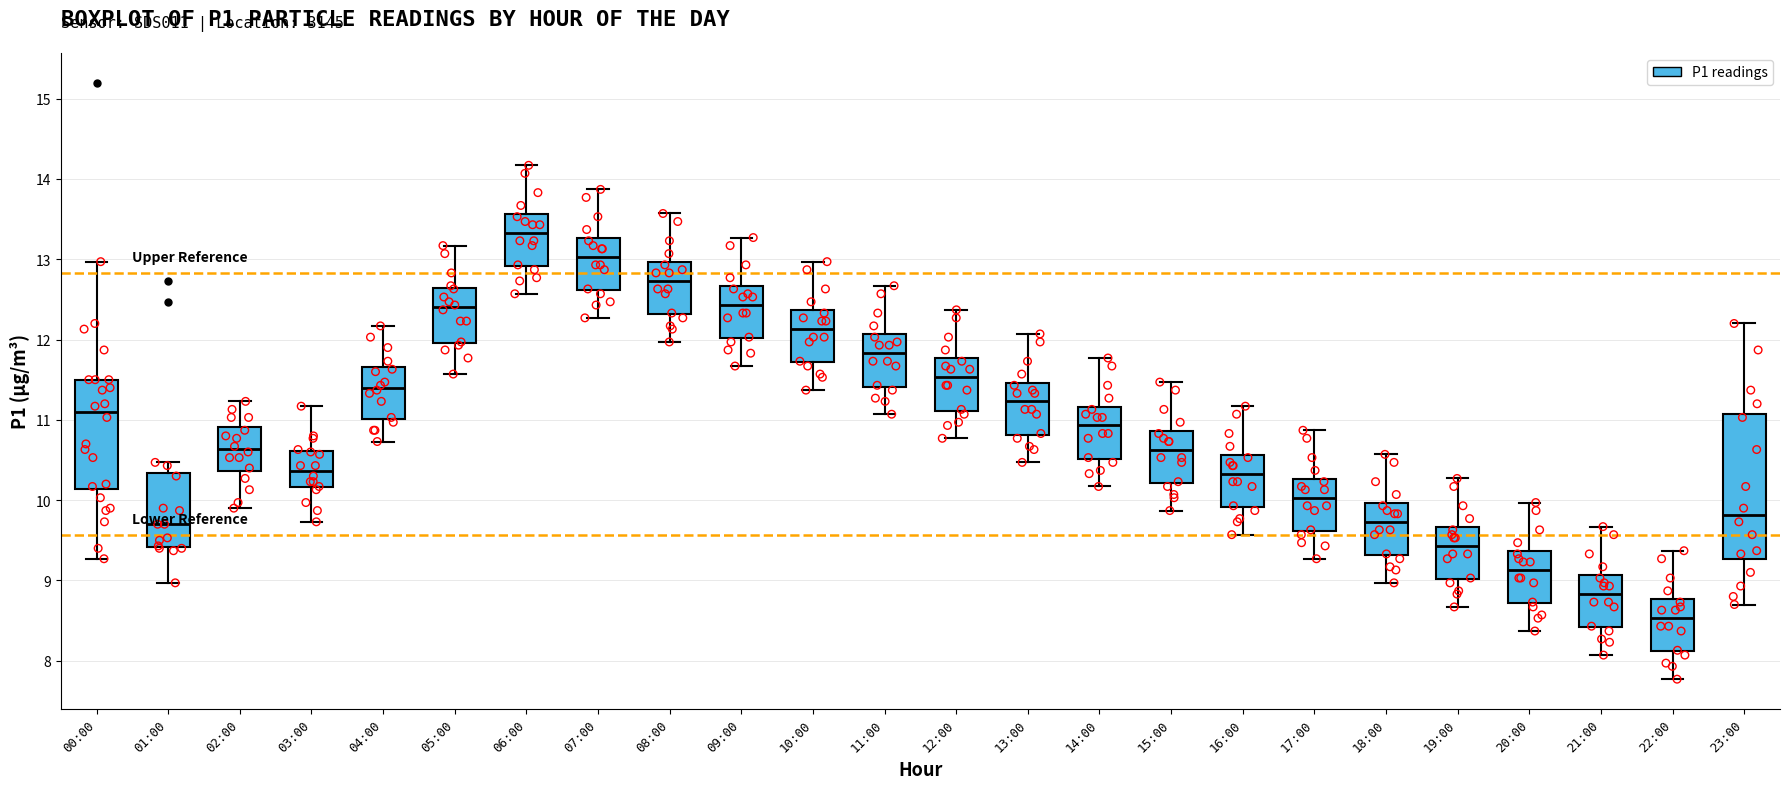

Where does the median line of the box for 06:00 sit on the y-axis? The values are not printed on the chart, so give them approximately, as read against the axis.

13.3